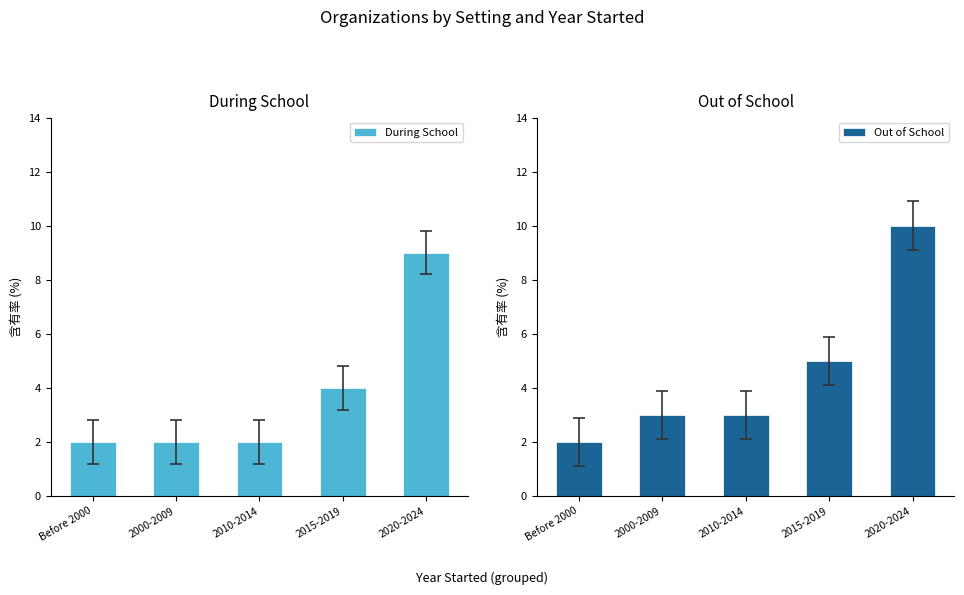

Is it true that During School equals 6 at 2015-2019?

False